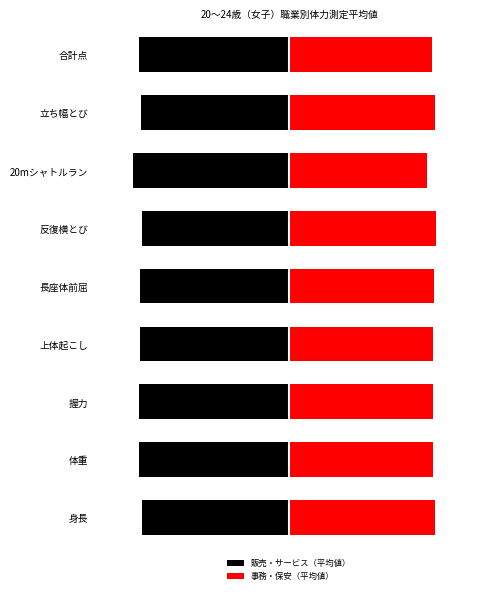

What are all the series names shown in the legend?

販売・サービス（平均値）, 事務・保安（平均値）